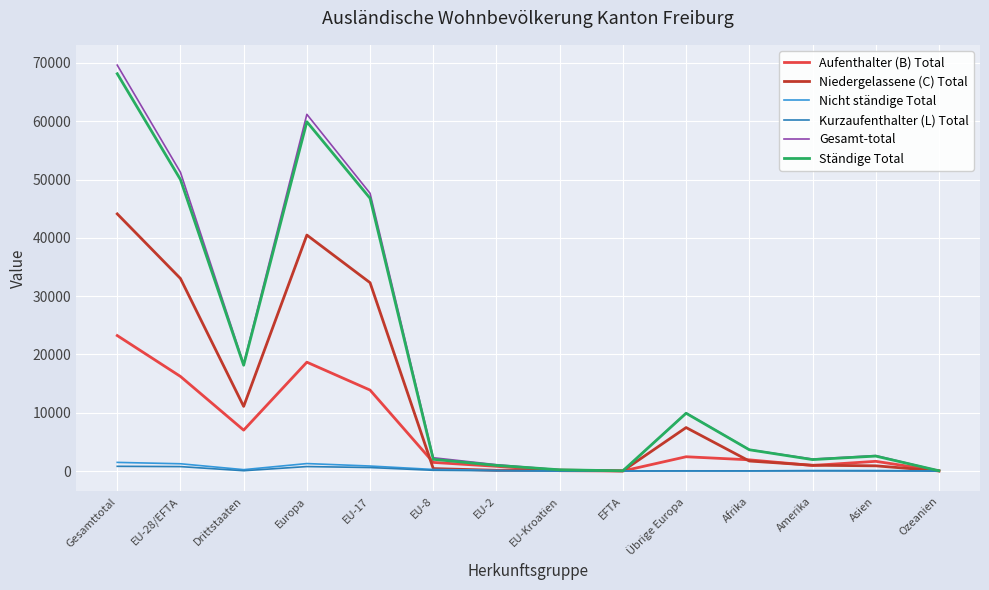

Between EU-28/EFTA and Afrika, which series saw the biggest shift?

Gesamt-total